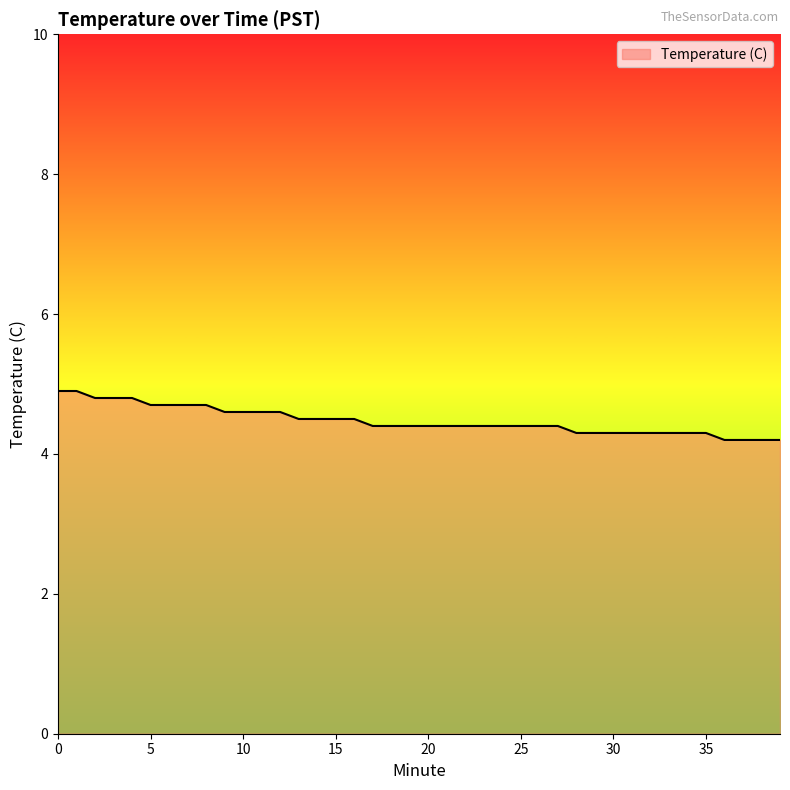

What is the difference between the maximum and minimum values?

0.7